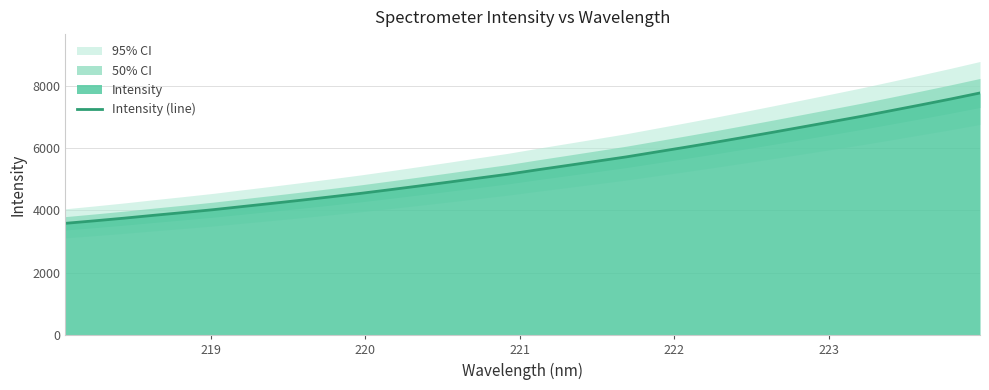

The chart shows a value of 2721.5 at 19. True or false?

False